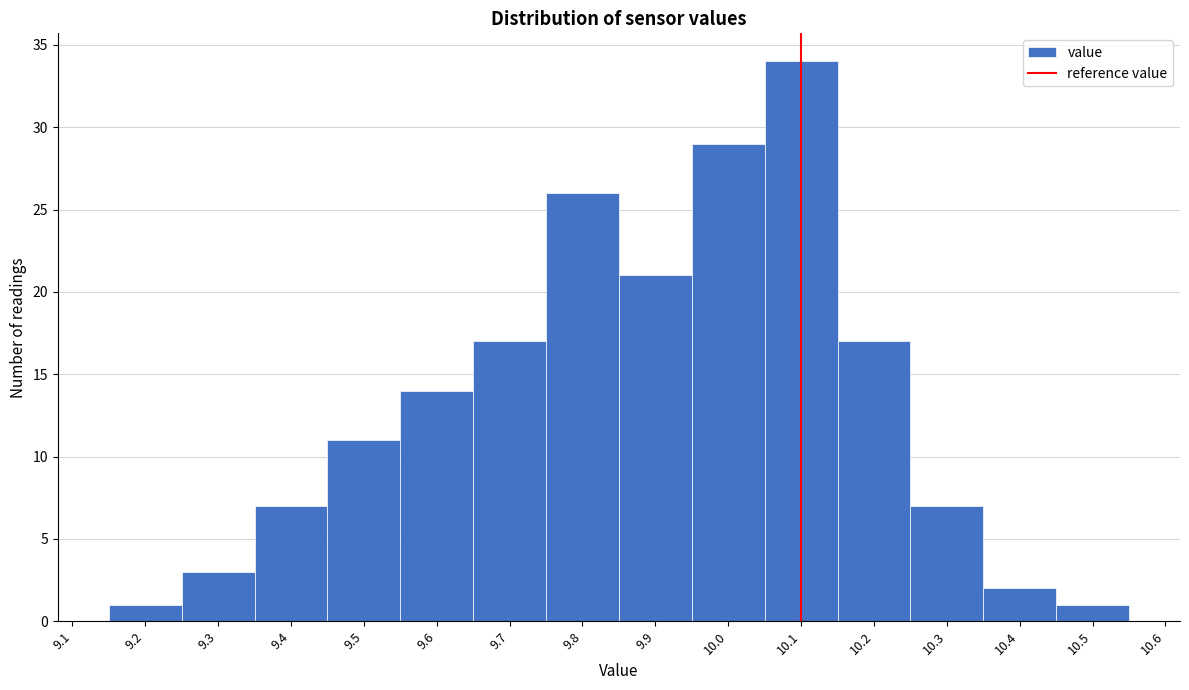

Over which range of the x-axis is the bar tallest?

10.05 to 10.15